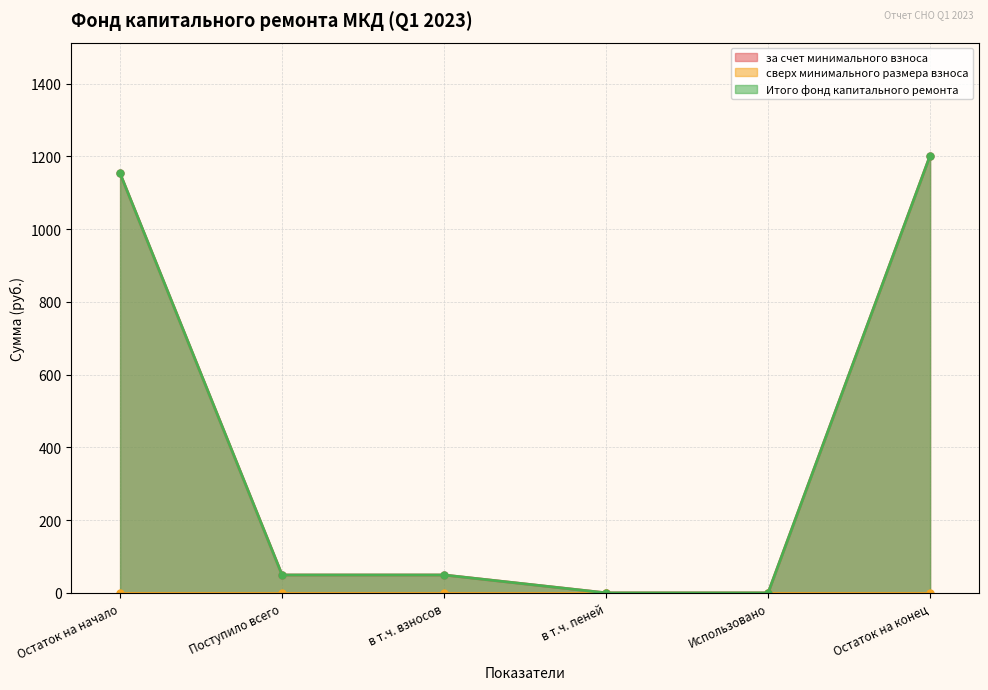

Between в т.ч. пеней and Остаток на конец, which series saw the biggest shift?

за счет минимального взноса